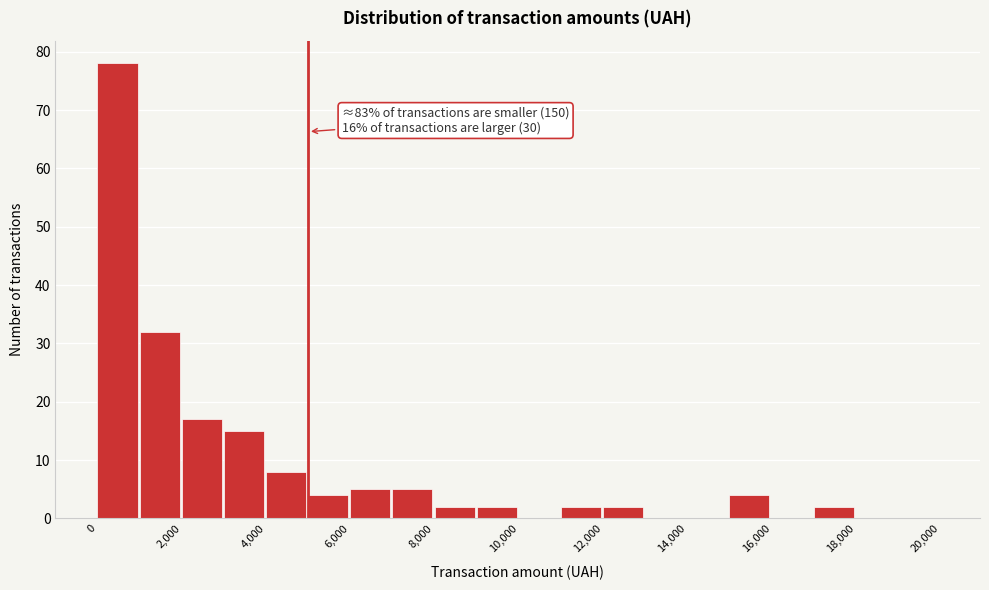

Over which range of the x-axis is the bar tallest?

0 to 1000